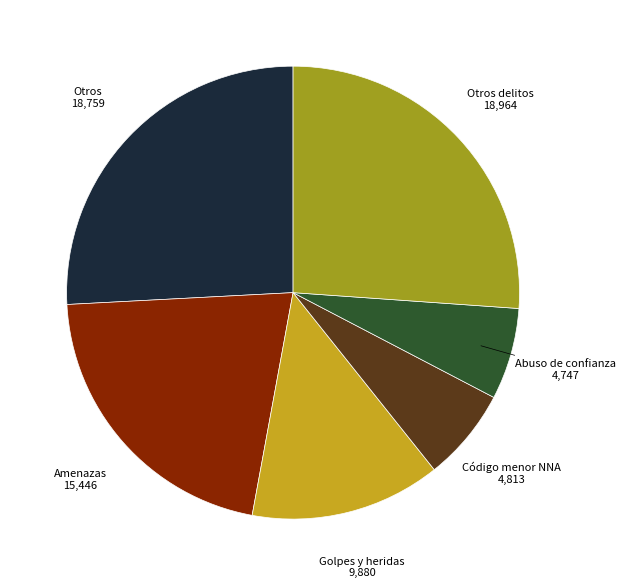

Is there any slice that represents more than half of the pie?

No